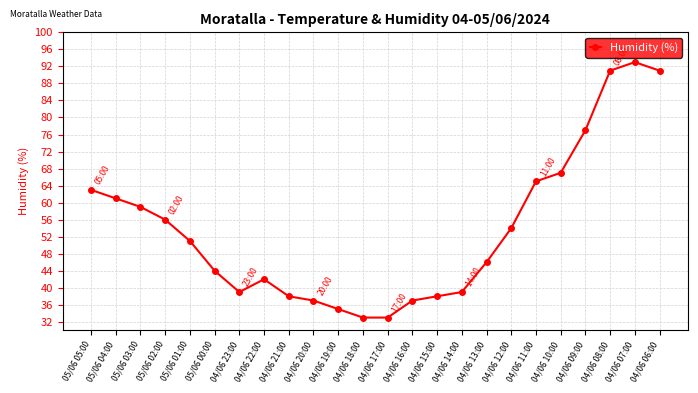

What is the label of the 15th point from the right?

04/06 20:00